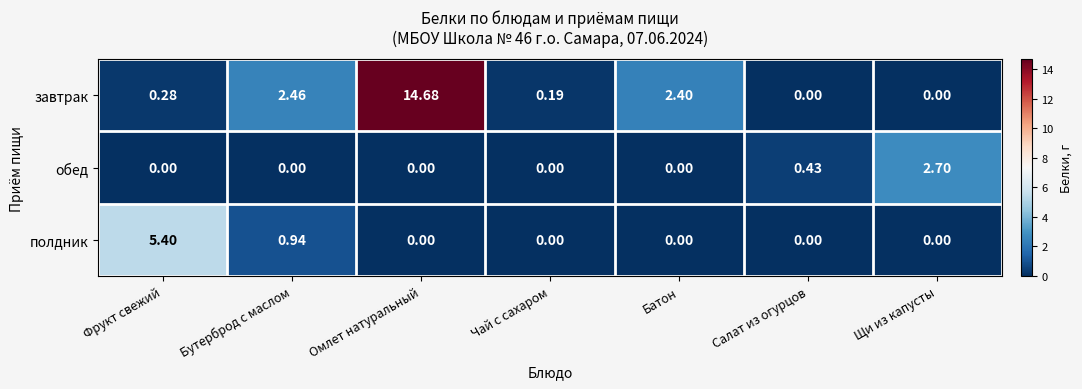

How many values in the обед series exceed 0?

2